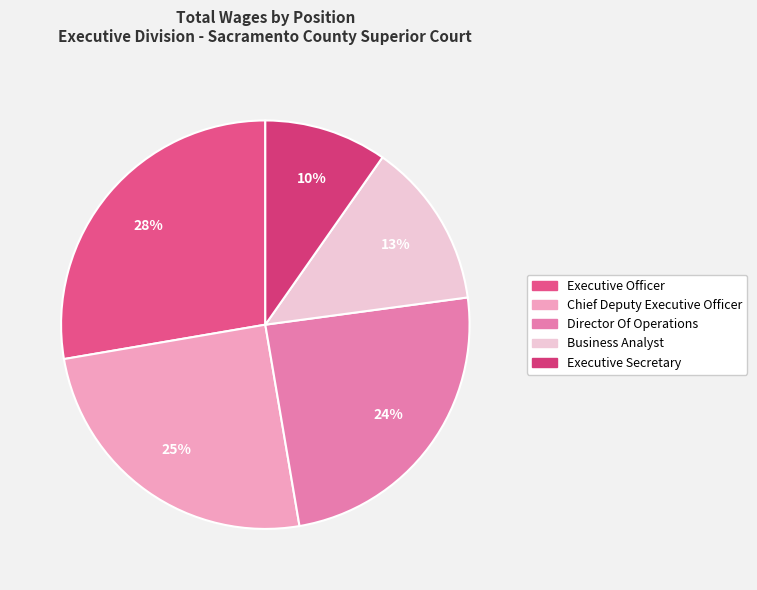

To the nearest percent, what is the difference between the largest and smallest slice percentages?

18%